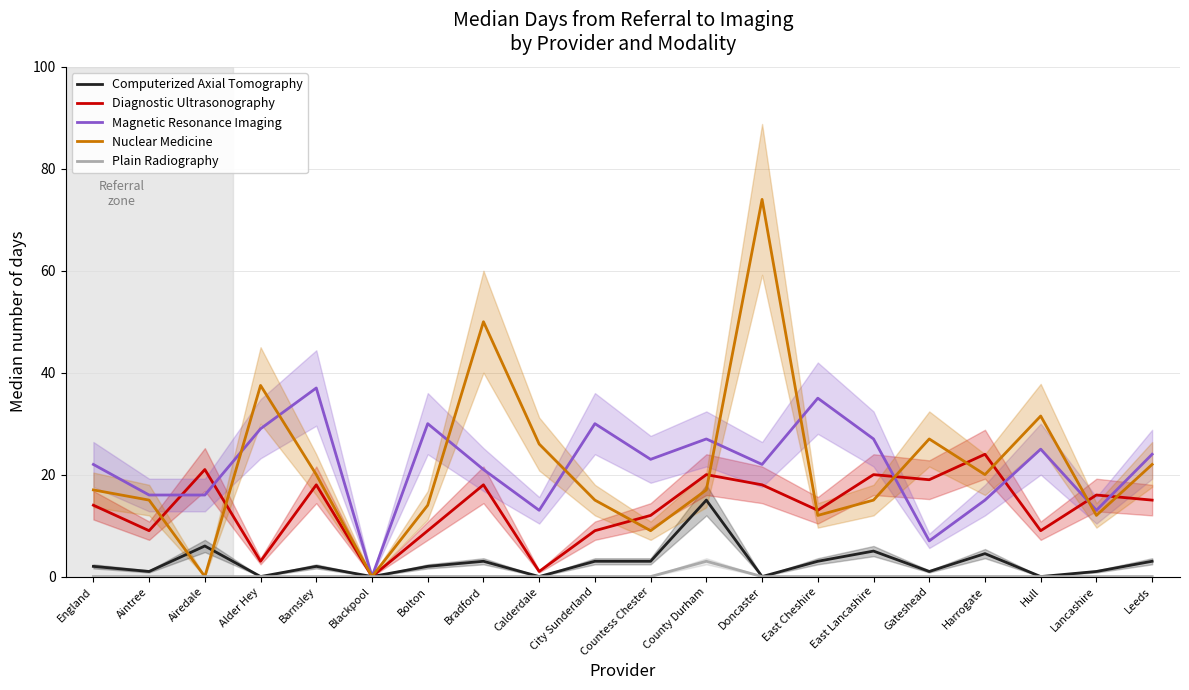

Which label corresponds to the smallest value in the chart?

Alder Hey